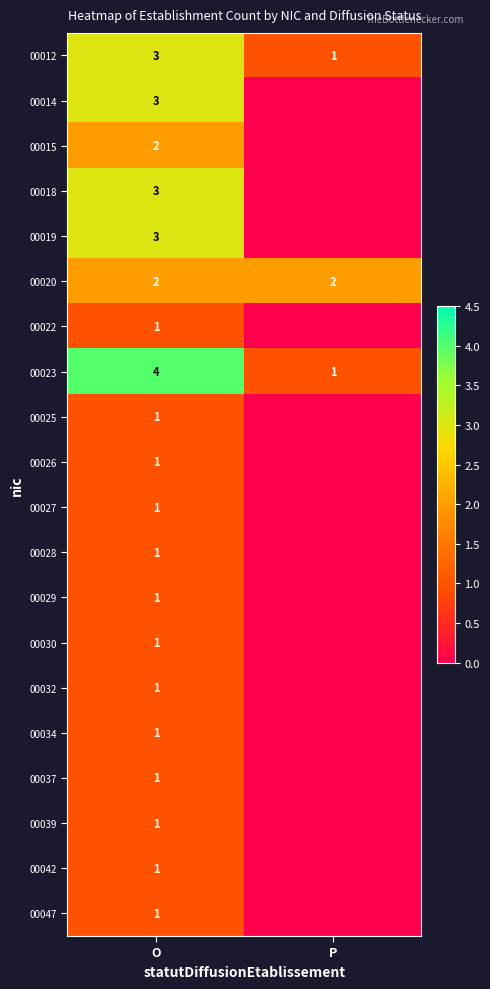

Is it true that 00037 equals 1 at O?

True